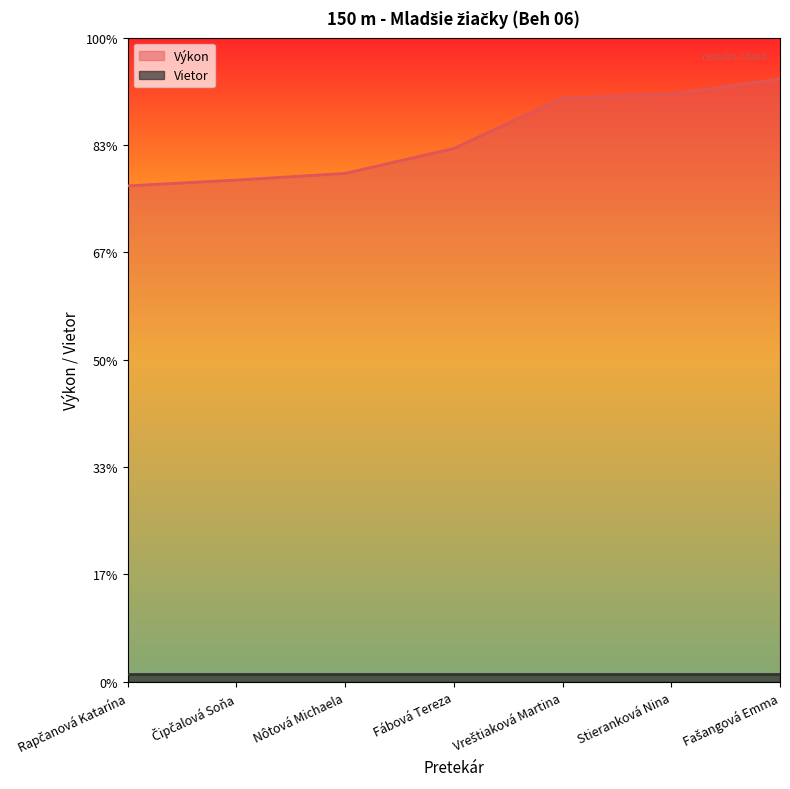

What is the sum of all values?

183.6